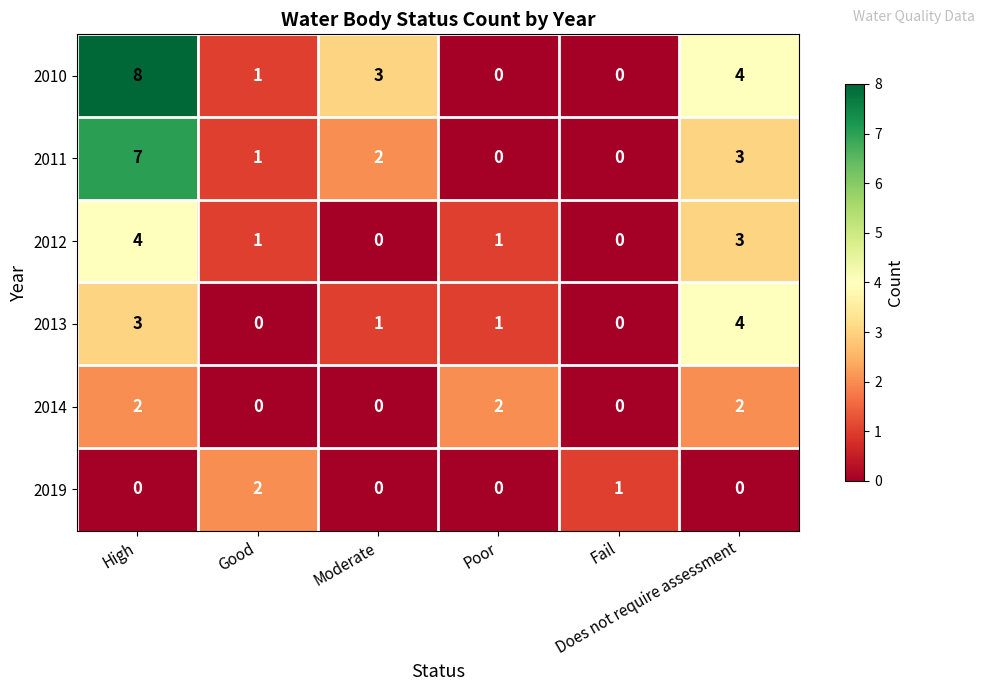

What is the greatest value displayed?

8